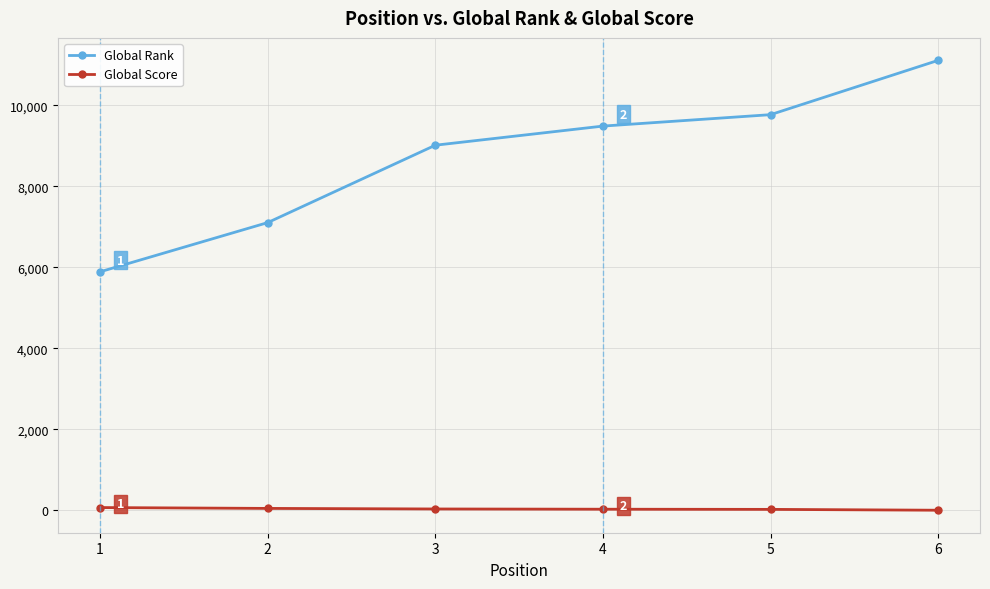

How many categories are shown in the chart?

6